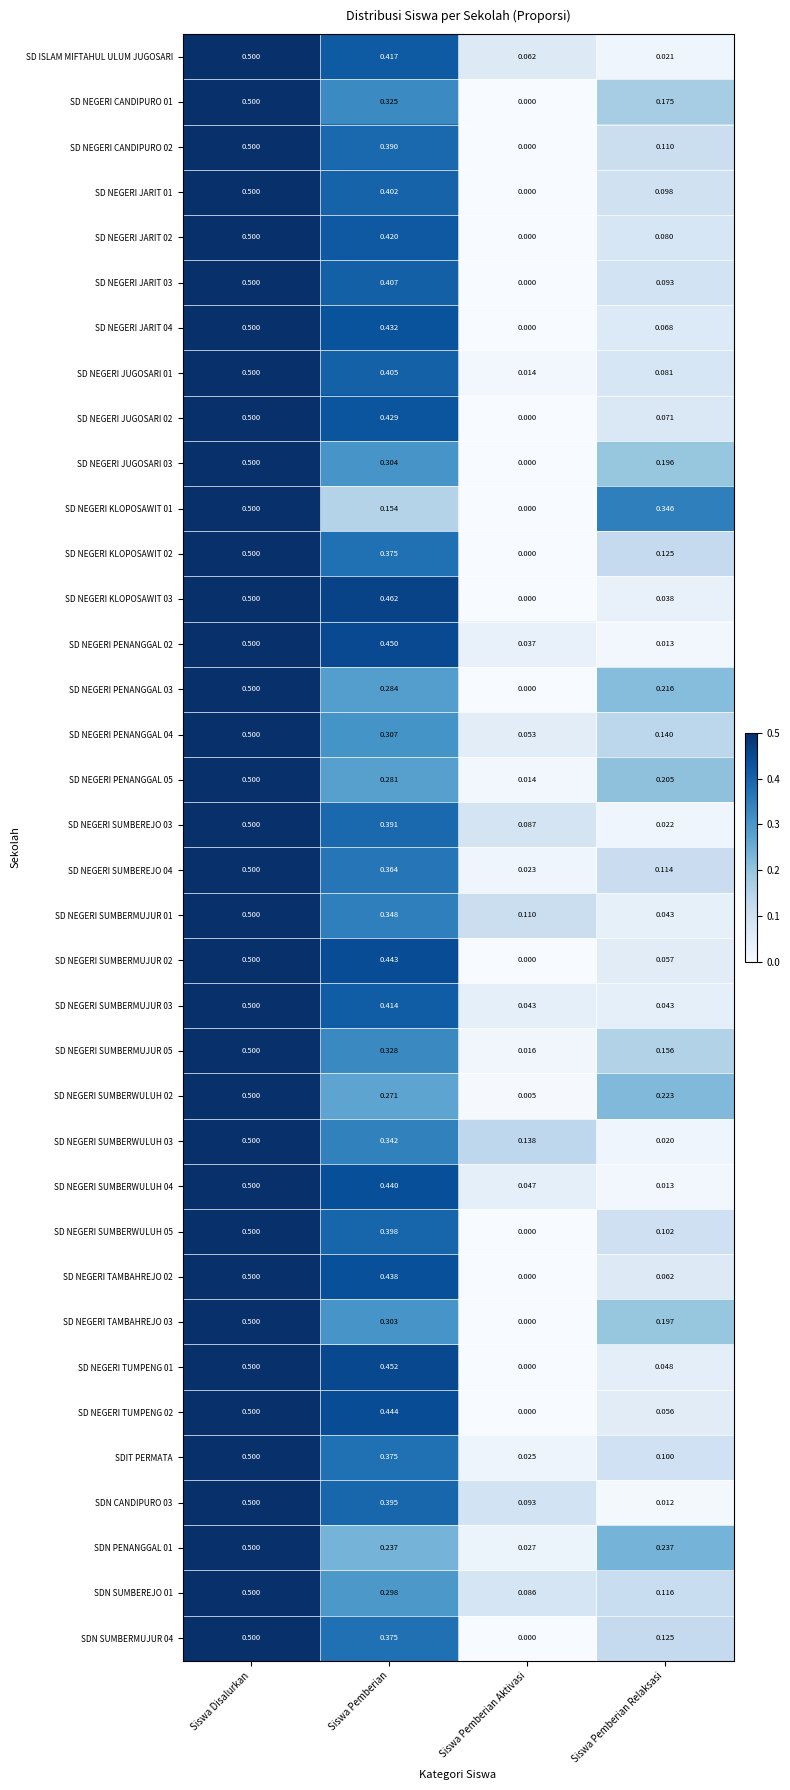

List the labels in order of SD NEGERI JARIT 04 value, smallest first.

Siswa Pemberian Aktivasi, Siswa Pemberian Relaksasi, Siswa Pemberian, Siswa Disalurkan